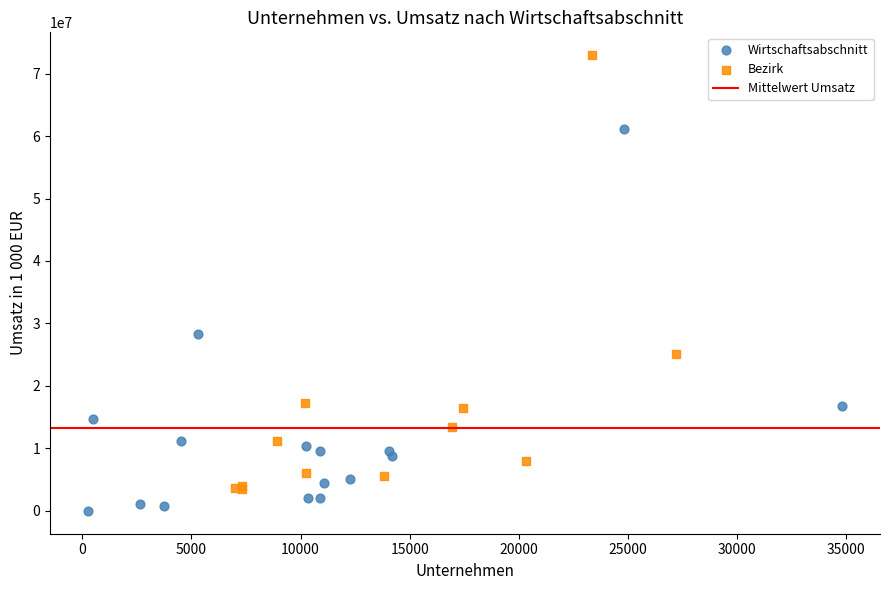

Which series has the largest Y range (max minus min)?

Bezirk